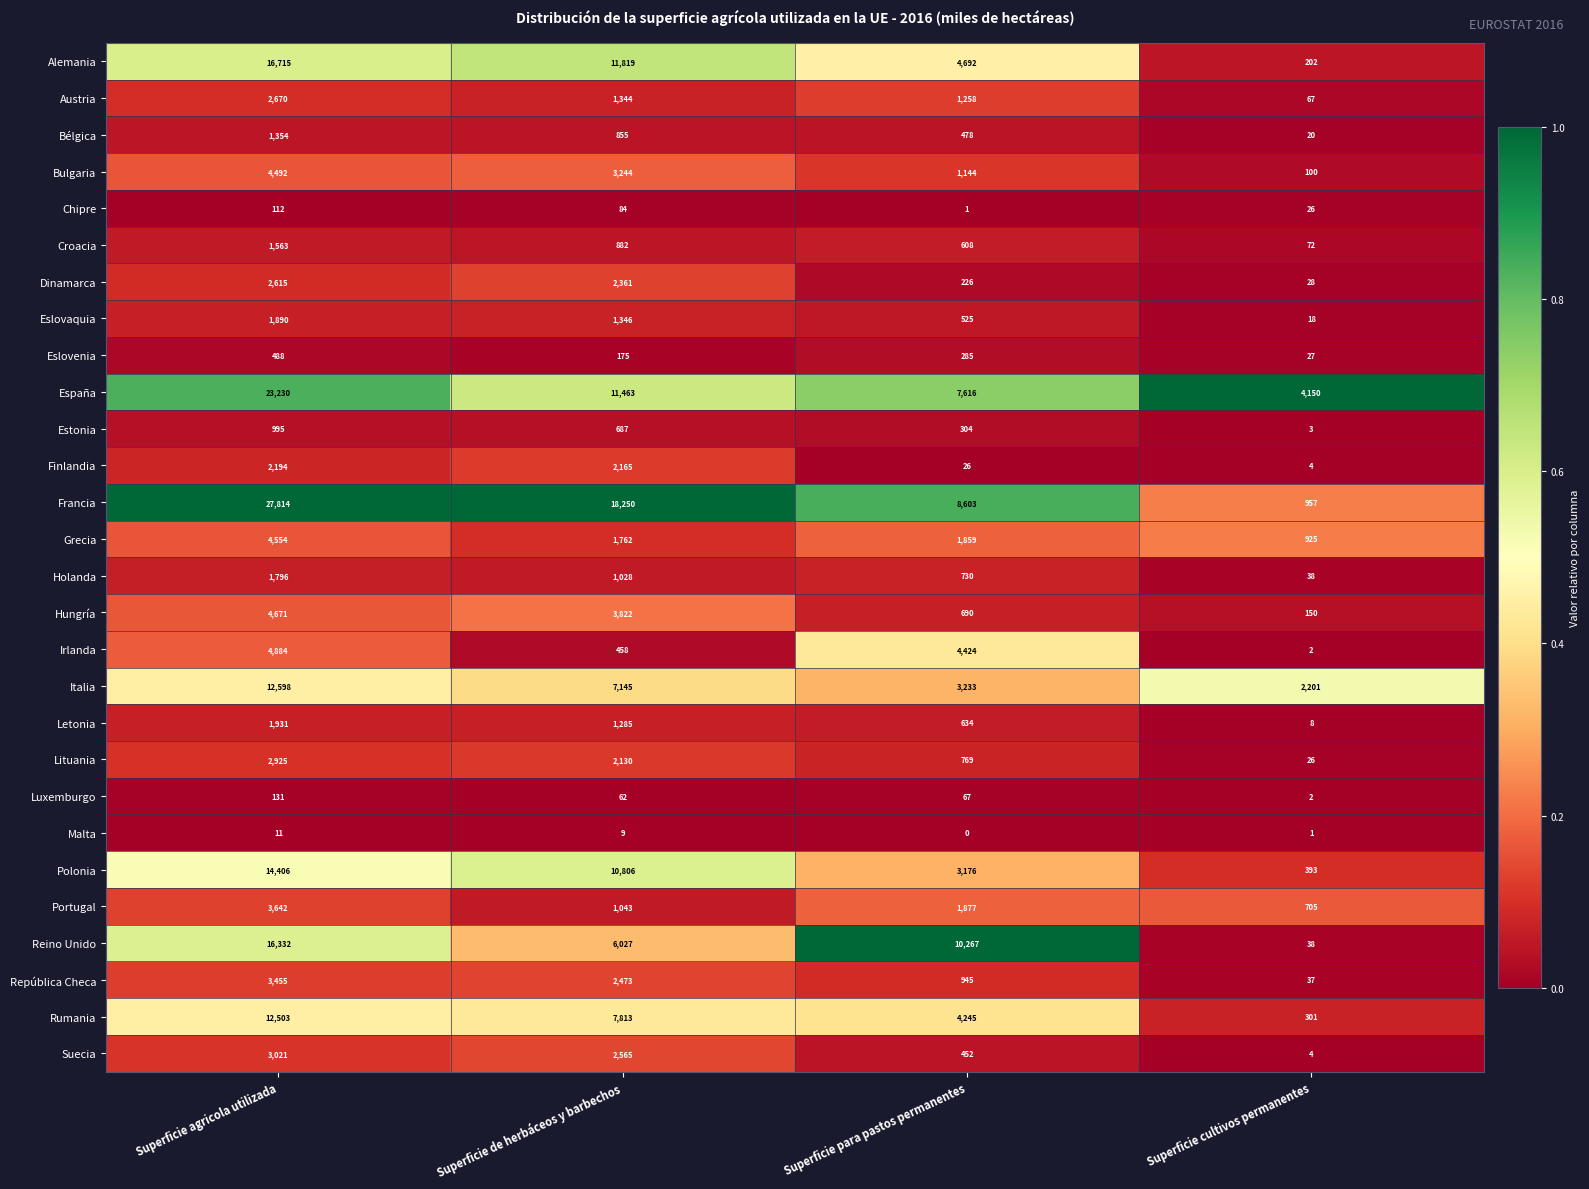

Where is Lituania nearest to the value 1475?

Superficie de herbáceos y barbechos